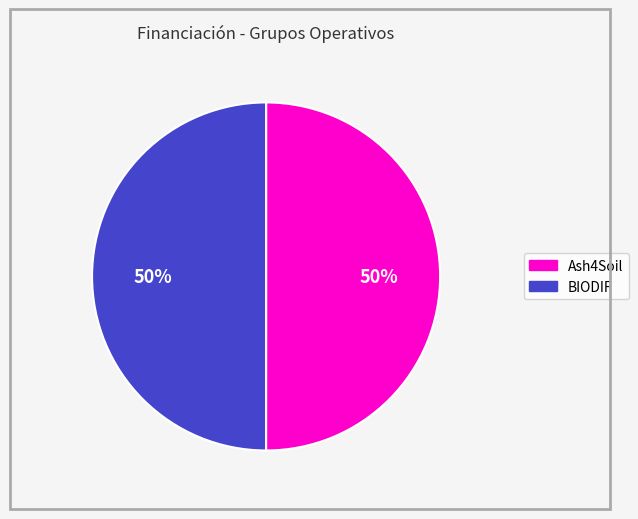

The Ash4Soil slice represents 43% of the pie. True or false?

False